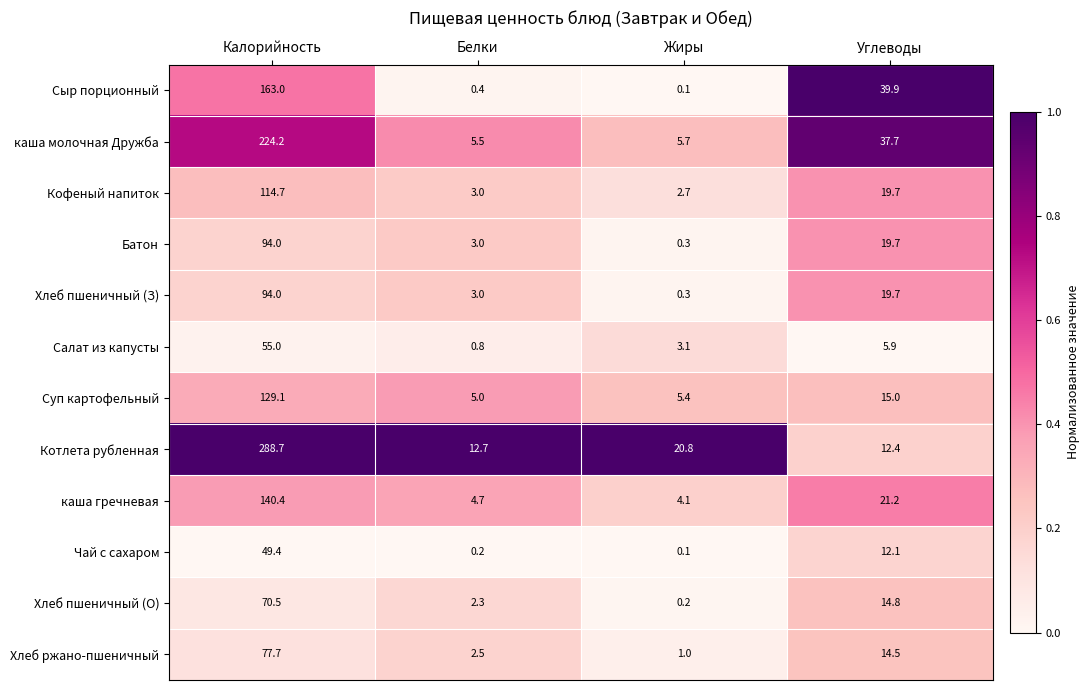

What is the average value of the Хлеб ржано-пшеничный series?

23.9